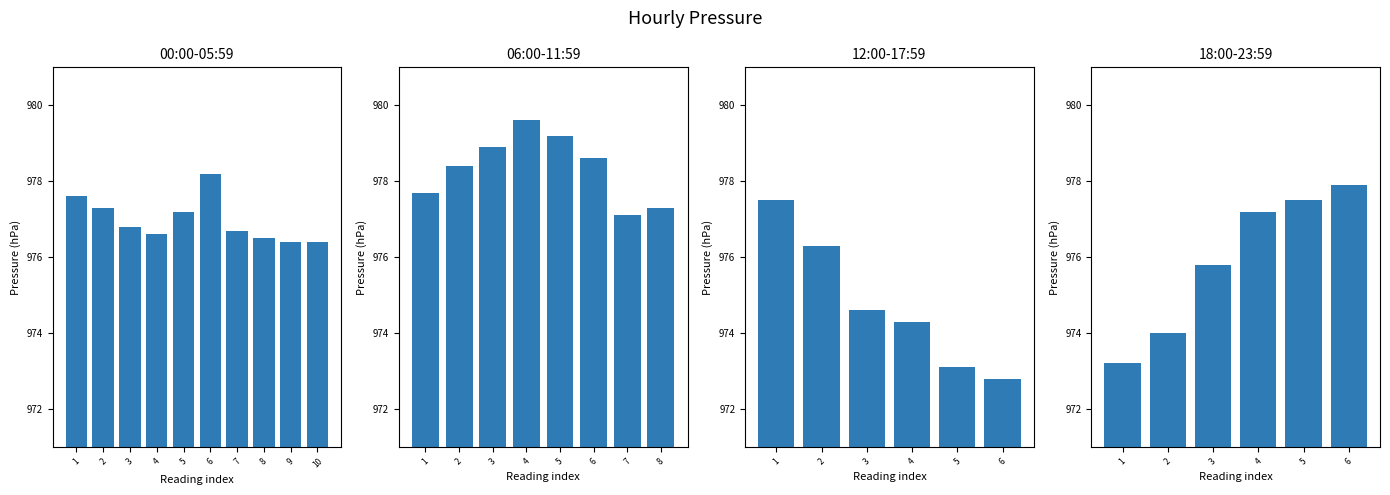

Where does the data first go above 977?

01:00